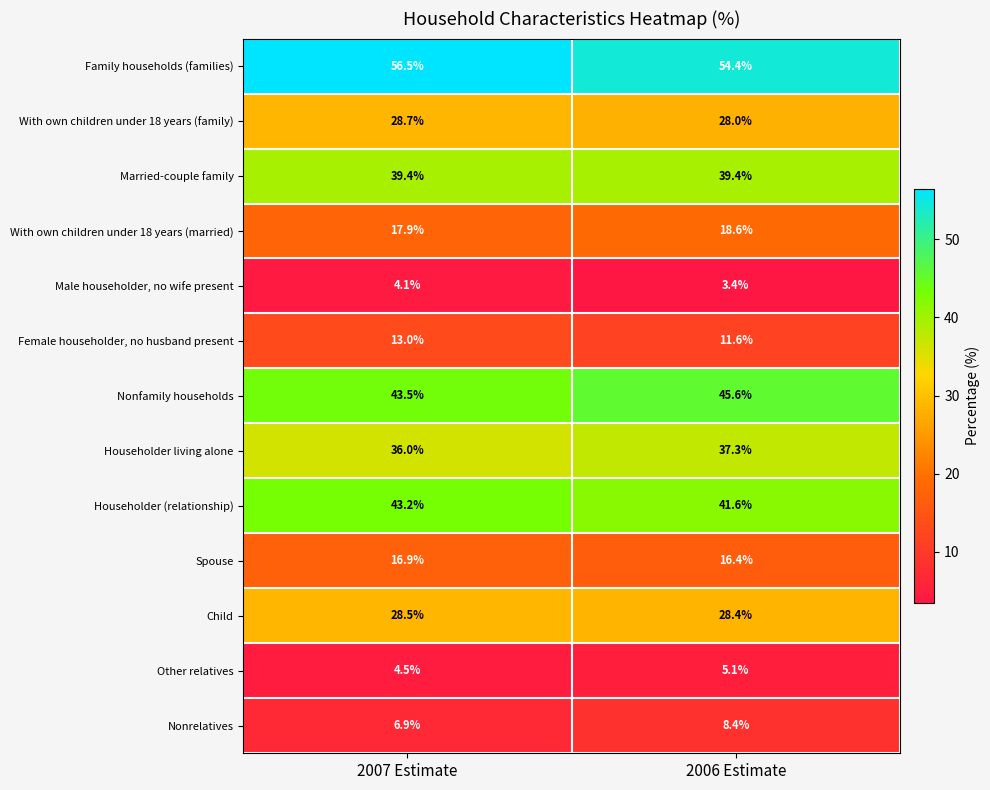

How many categories are shown in the chart?

2